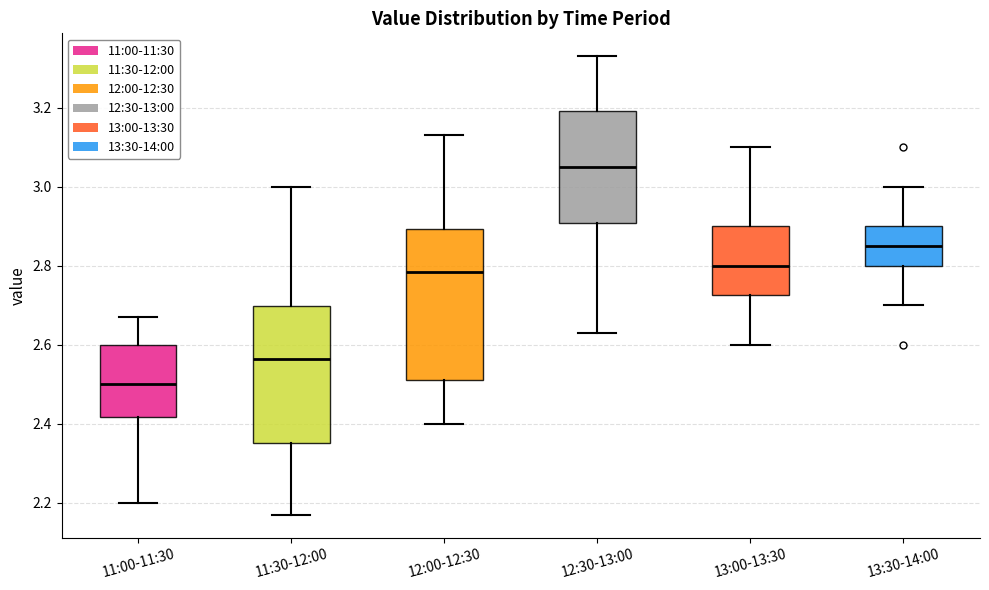

Reading left to right, read every box against the y-axis: the position of its median line, the range the box covers, and the ends of its whiskers. The values are not printed on the chart, so give them approximately, as read against the axis.

11:00-11:30: median 2.50, box 2.42 to 2.60, whiskers 2.20 to 2.68
11:30-12:00: median 2.56, box 2.36 to 2.70, whiskers 2.18 to 3.00
12:00-12:30: median 2.78, box 2.52 to 2.90, whiskers 2.40 to 3.14
12:30-13:00: median 3.06, box 2.90 to 3.20, whiskers 2.64 to 3.34
13:00-13:30: median 2.80, box 2.72 to 2.90, whiskers 2.60 to 3.10
13:30-14:00: median 2.86, box 2.80 to 2.90, whiskers 2.70 to 3.00